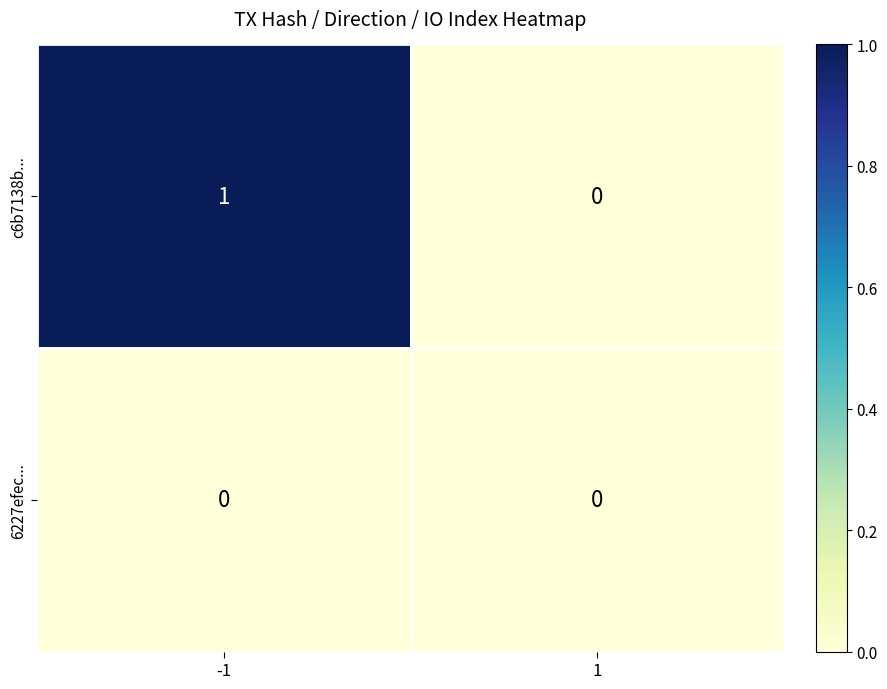

List the series in order of their peak value, highest first.

c6b7138b..., 6227efec...